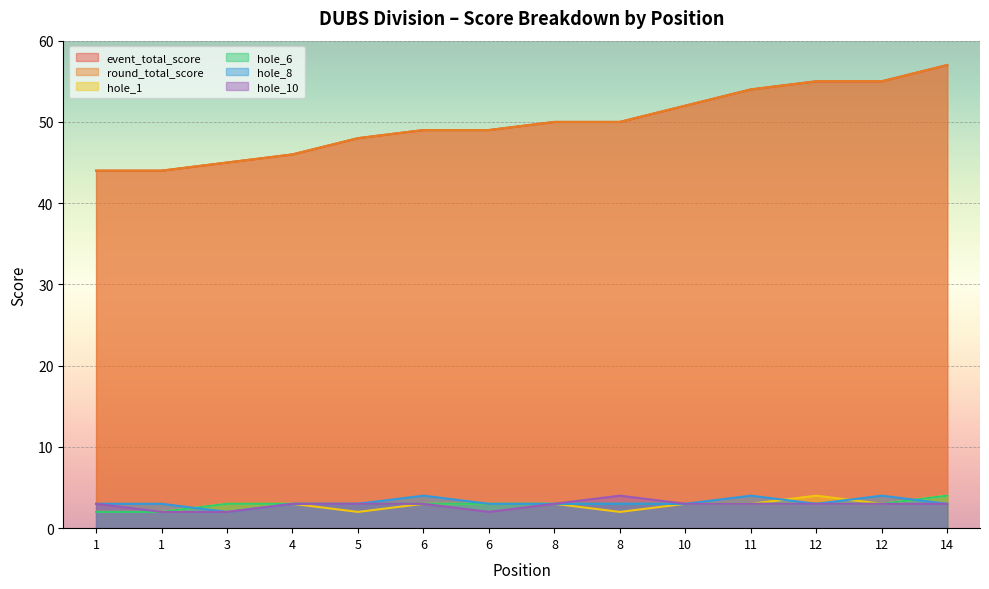

What is the difference between the maximum and second lowest values in the hole_10 series?

2